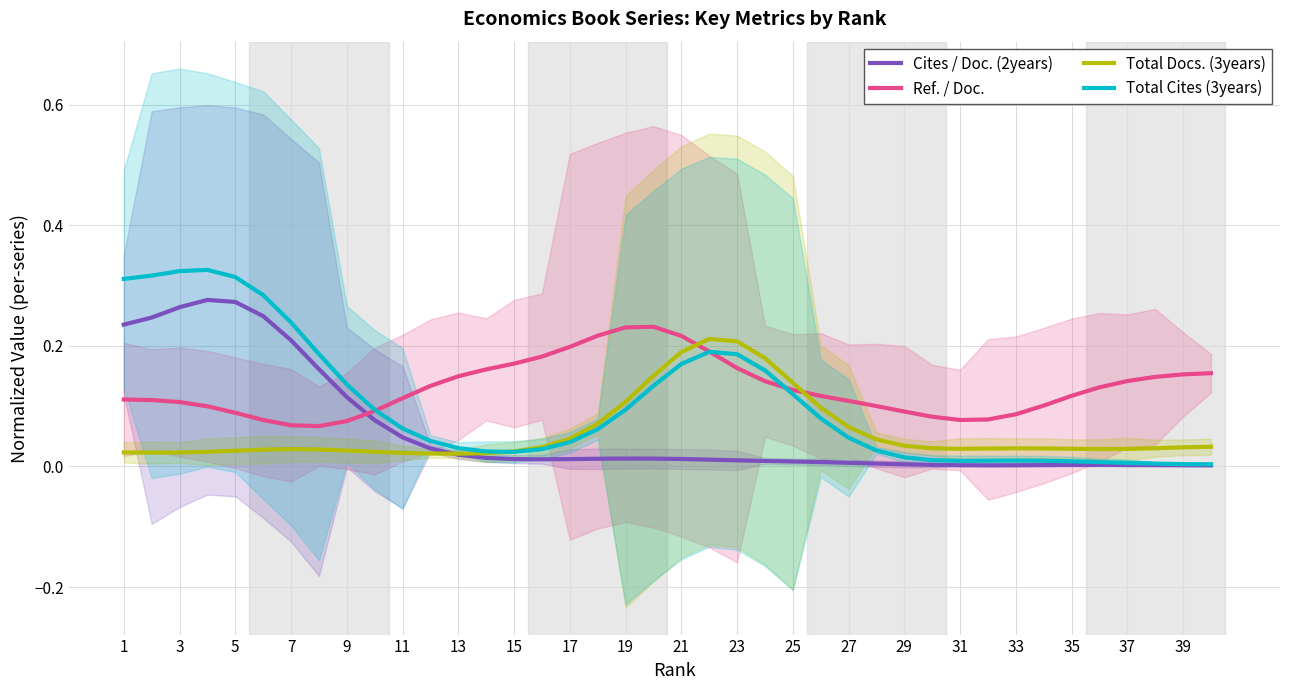

Between 7 and 11, which series saw the biggest shift?

Total Cites (3years)